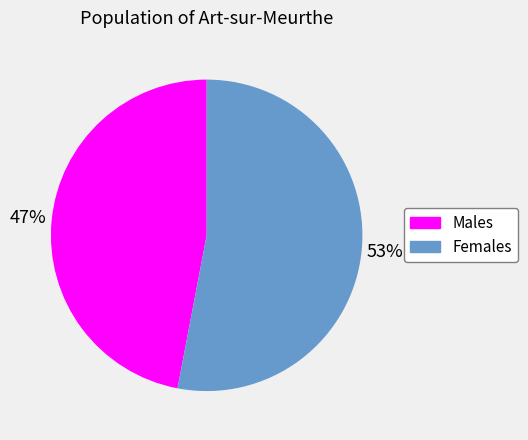

Is there any slice that represents more than half of the pie?

Yes